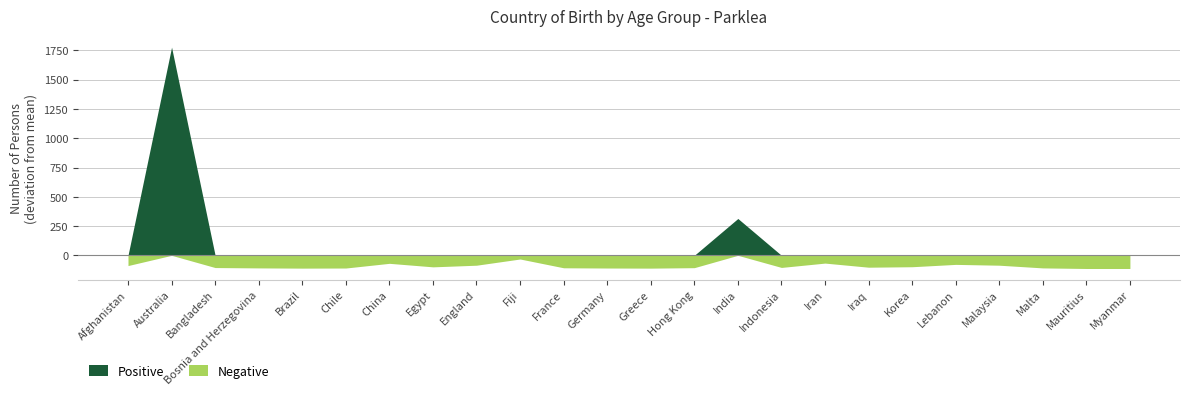

At which category is the sum across all series the highest?

Australia